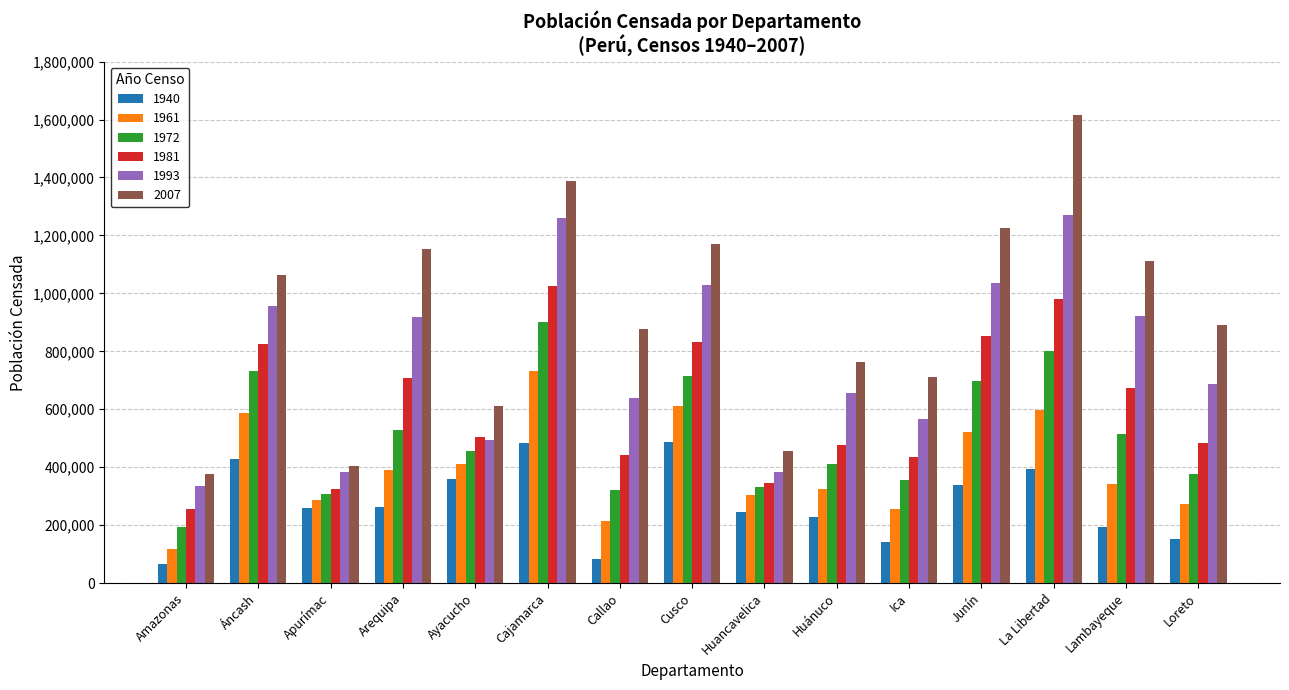

What position from the left is Huánuco?

10